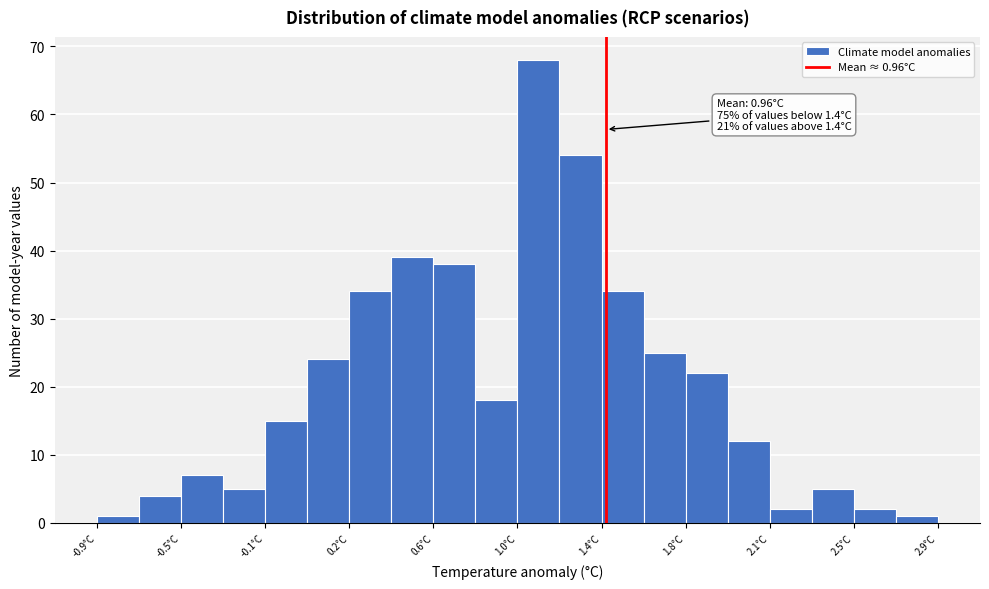

Read against the x-axis, roughly where is the centre of the tallest bar?

1.10